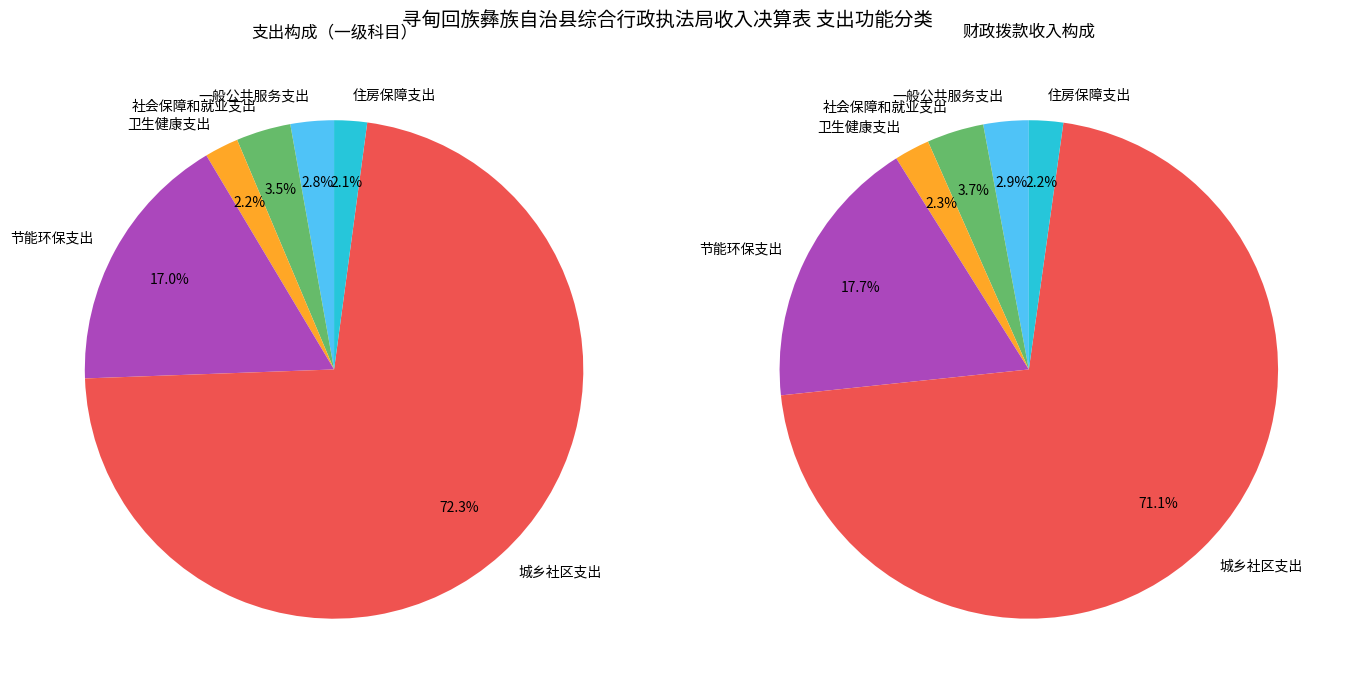

Combined, what portion of the pie is 社会保障和就业支出 and 住房保障支出?

5.7%